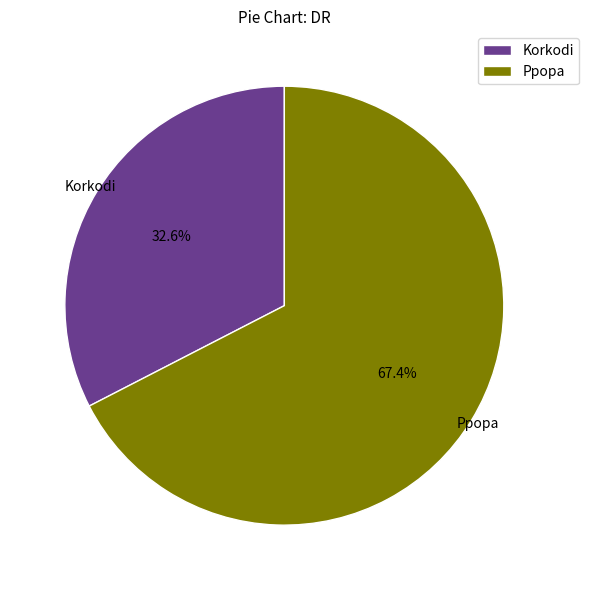

How many slices are in this pie chart?

2